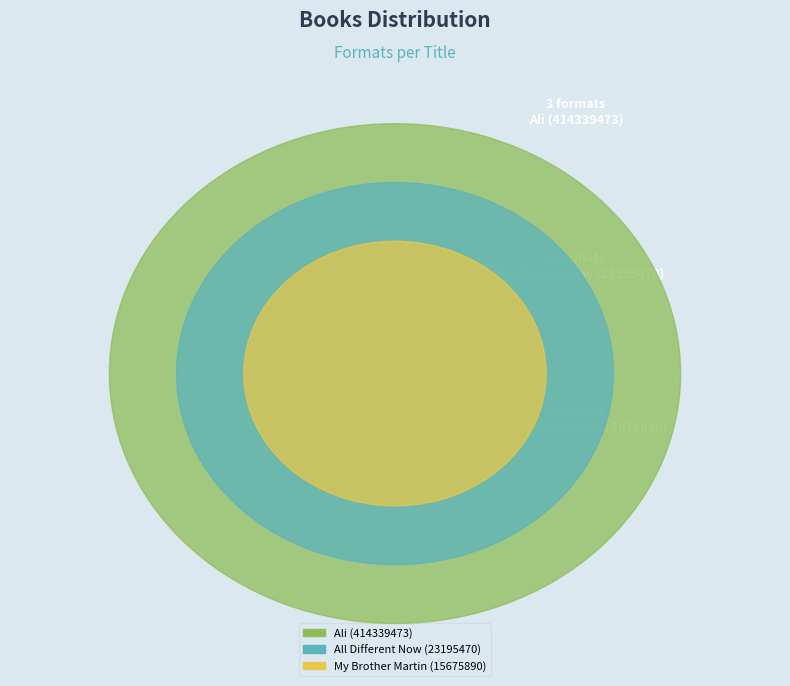

To the nearest percent, what is the difference between the largest and smallest slice percentages?

14%